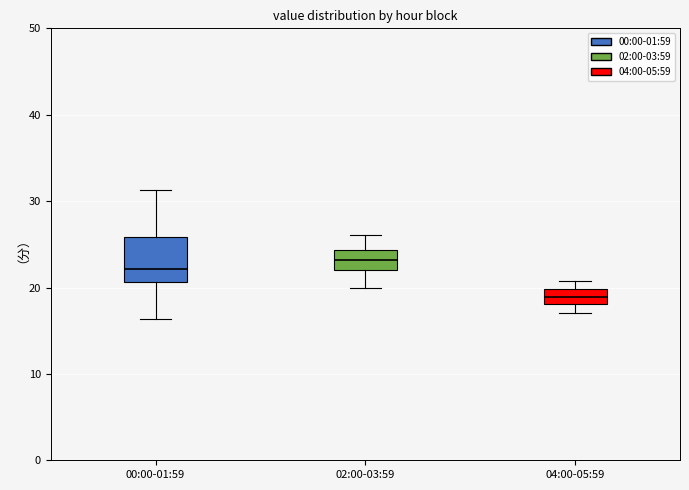

Where is the lower edge of the box for 04:00-05:59 on the y-axis? The values are not printed on the chart, so give them approximately, as read against the axis.

18